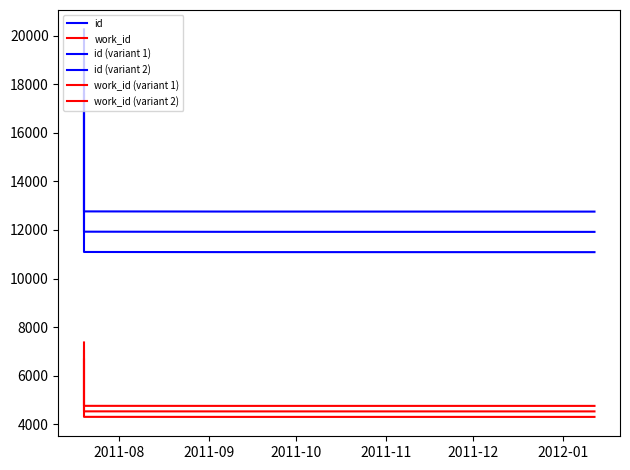

What is the spread (max minus min) of values at 2011-10?

8453.3